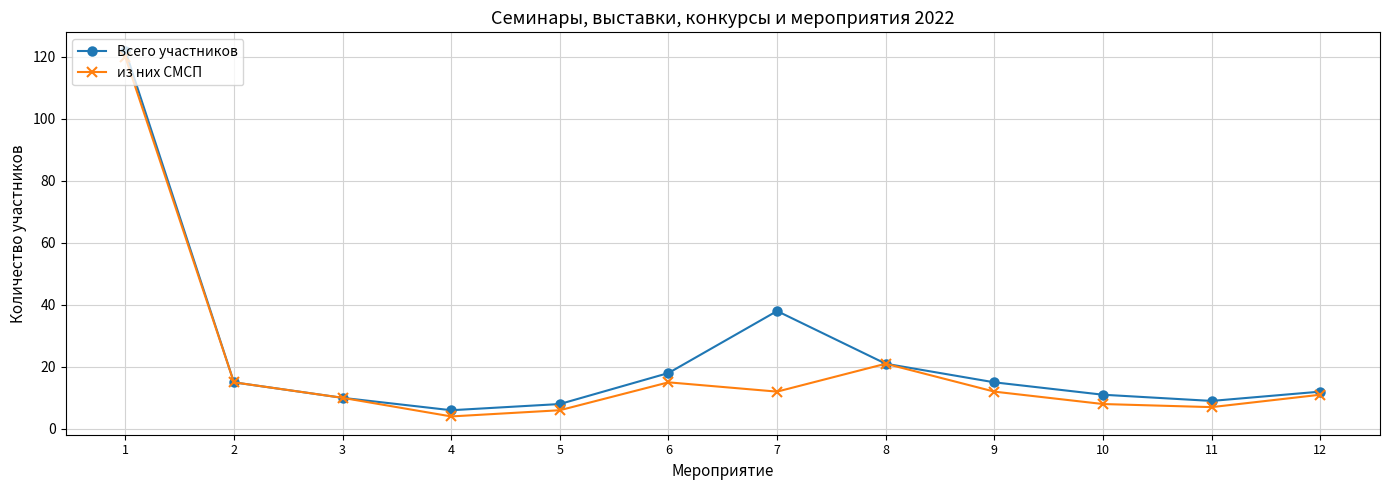

Where is the first local maximum for из них СМСП?

6